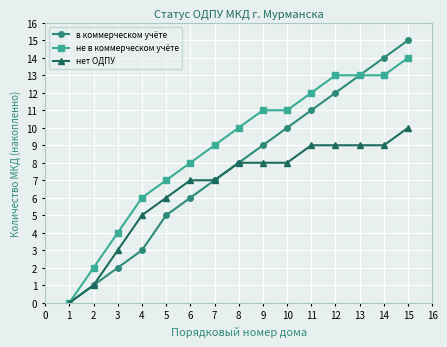

How many distinct data groups are displayed?

3